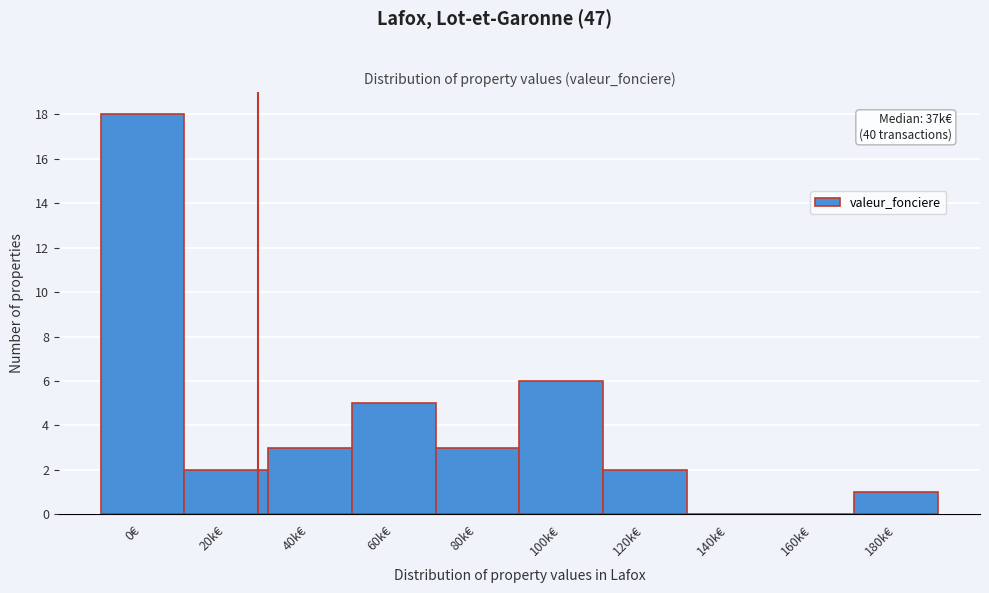

Reading left to right, extract all data points from this chart.

0€=18	20k€=2	40k€=3	60k€=5	80k€=3	100k€=6	120k€=2	140k€=0	160k€=0	180k€=1